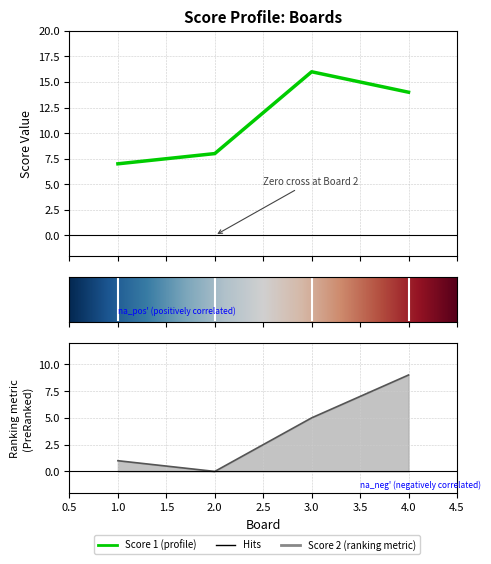

Is it true that Score 2 equals 6 at 2?

False